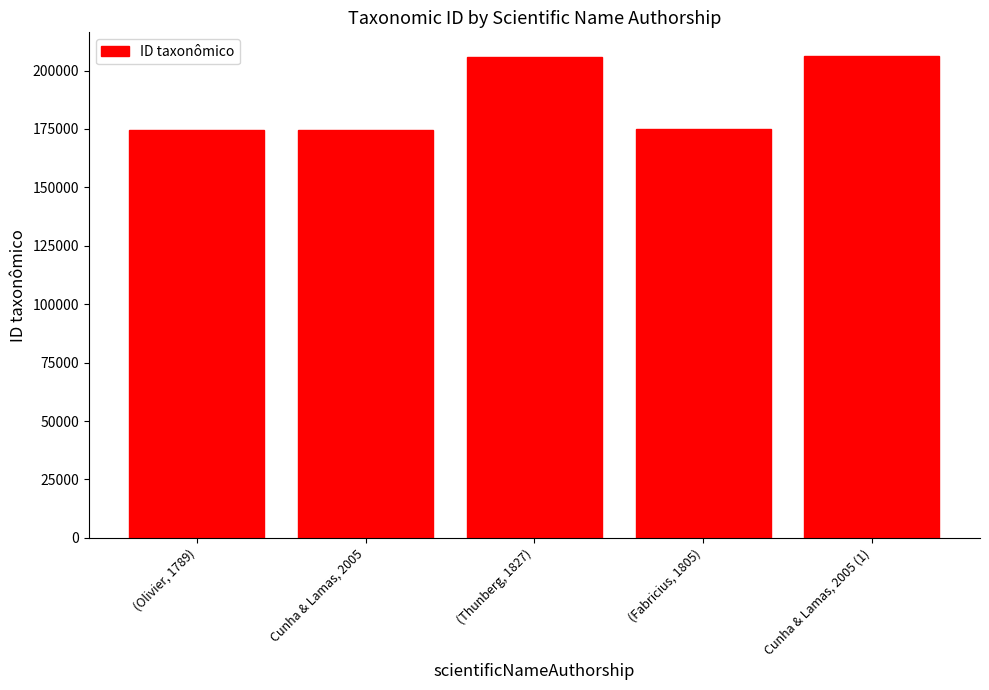

How many data points does each series have?

5